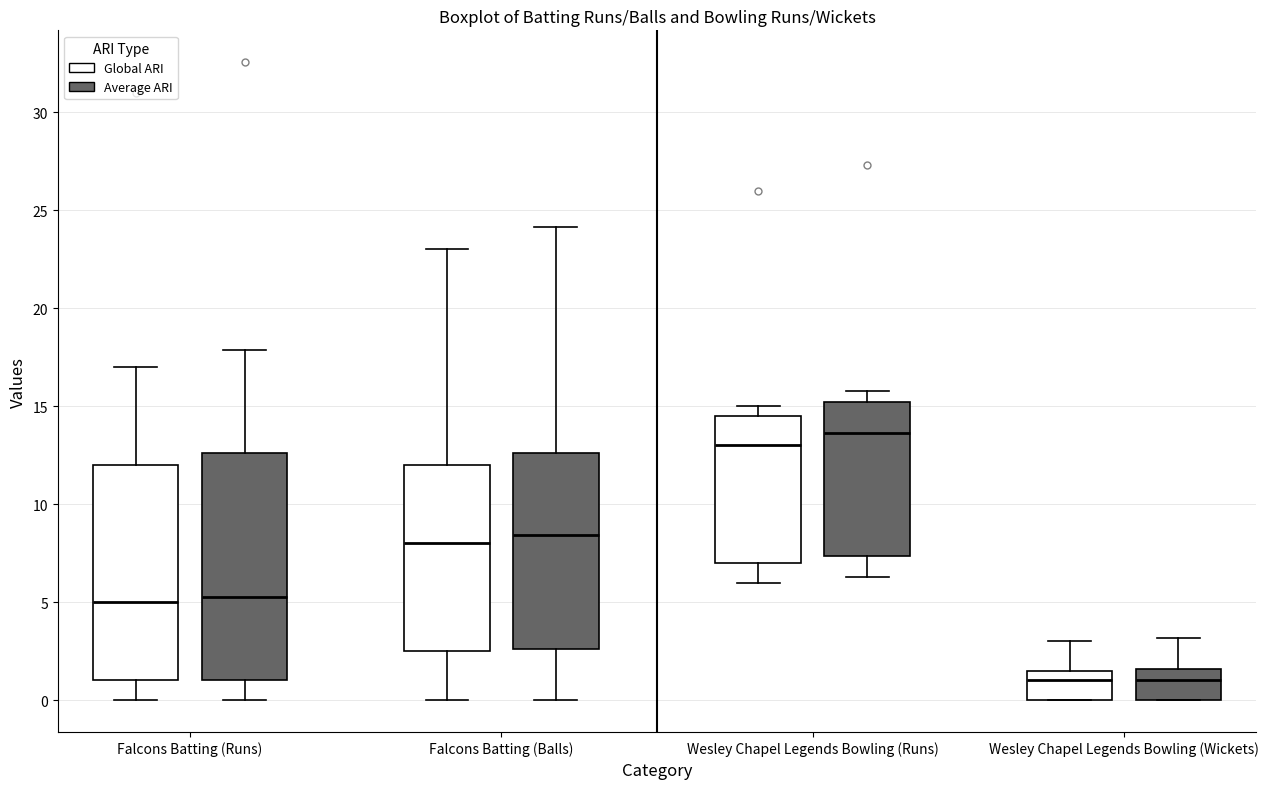

Reading left to right, transcribe this box plot: for each box, give where its median line is, the range the box spans, and where its two whiskers end, as read against the y-axis. The values are not printed on the chart, so give them approximately, as read against the axis.

Falcons Batting (Runs) (Global ARI): median 5.0, box 1.0 to 12.0, whiskers 0.0 to 17.0
Falcons Batting (Runs) (Average ARI): median 5.5, box 1.0 to 12.5, whiskers 0.0 to 18.0
Falcons Batting (Balls) (Global ARI): median 8.0, box 2.5 to 12.0, whiskers 0.0 to 23.0
Falcons Batting (Balls) (Average ARI): median 8.5, box 2.5 to 12.5, whiskers 0.0 to 24.0
Wesley Chapel Legends Bowling (Runs) (Global ARI): median 13.0, box 7.0 to 14.5, whiskers 6.0 to 15.0
Wesley Chapel Legends Bowling (Runs) (Average ARI): median 13.5, box 7.5 to 15.0, whiskers 6.5 to 16.0
Wesley Chapel Legends Bowling (Wickets) (Global ARI): median 1.0, box 0.0 to 1.5, whiskers 0.0 to 3.0
Wesley Chapel Legends Bowling (Wickets) (Average ARI): median 1.0, box 0.0 to 1.5, whiskers 0.0 to 3.0